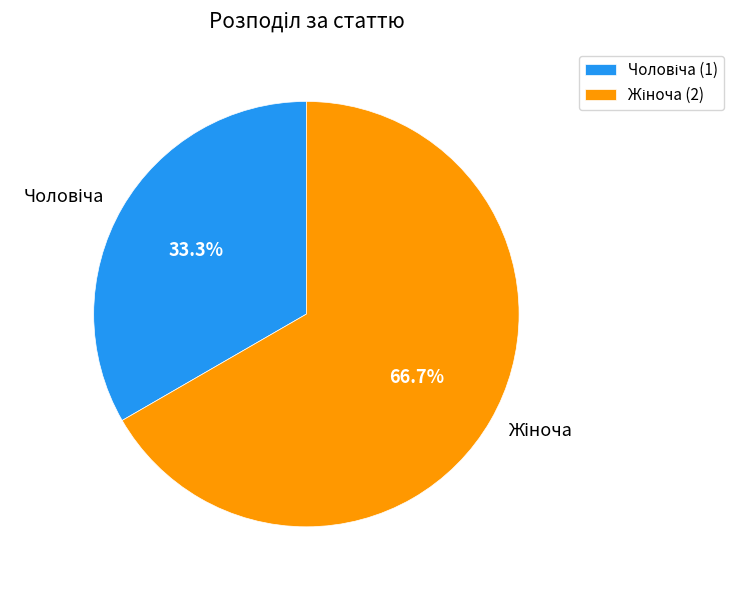

Is there a majority slice in this chart?

Yes